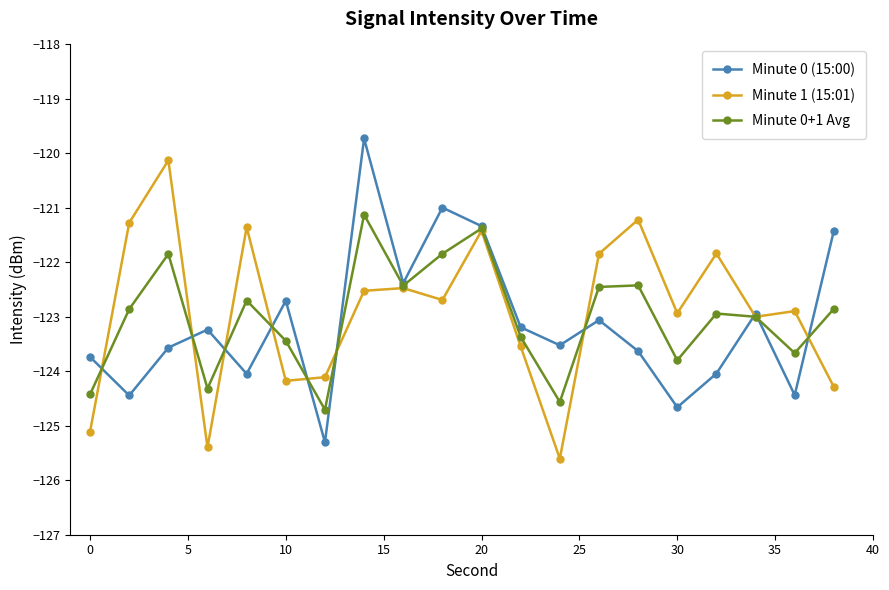

How many interior local peaks does the Minute 0 (15:00) series have?

6